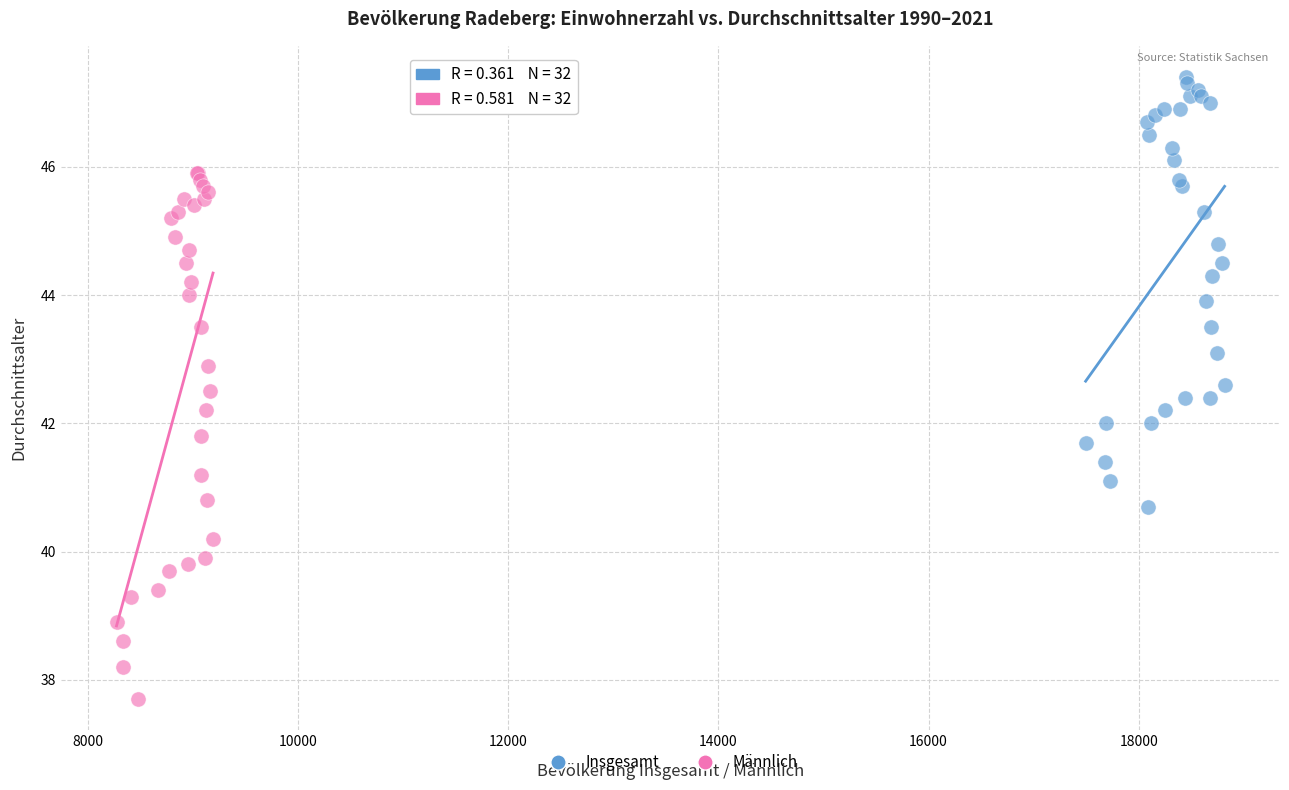

What are all the series names shown in the legend?

Insgesamt, Männlich